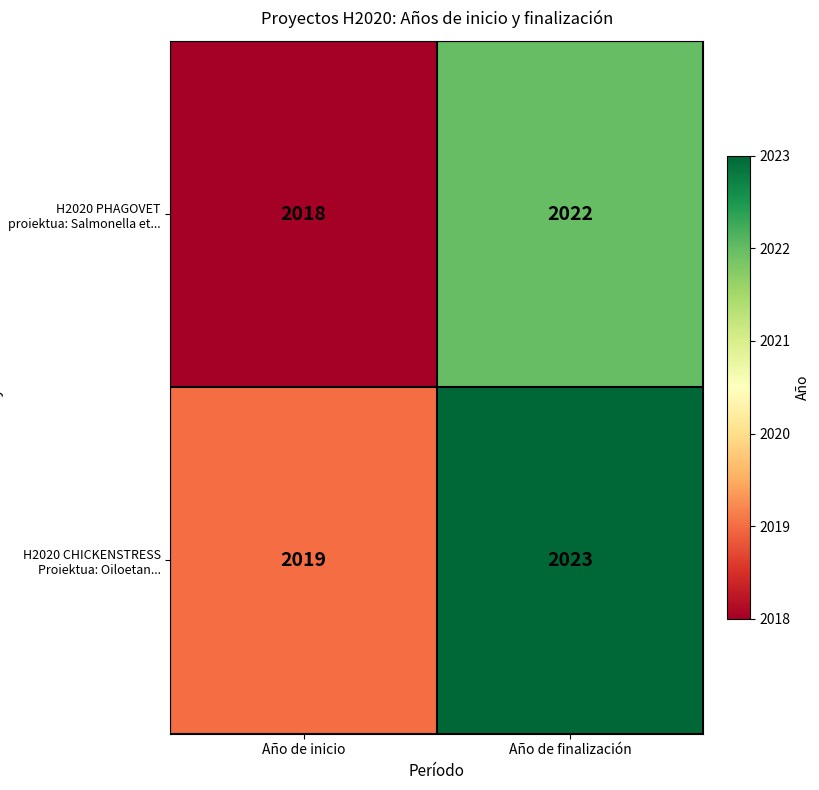

Rank the series at Año de finalización from highest to lowest value.

H2020 CHICKENSTRESS Proiektua: Oiloetan..., H2020 PHAGOVET proiektua: Salmonella et...